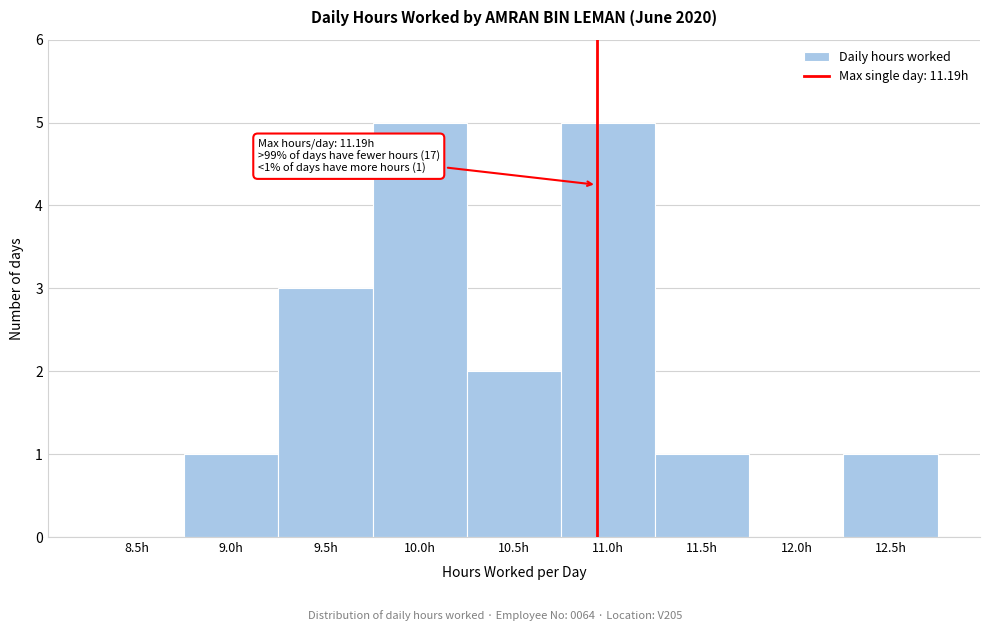

Reading left to right, transcribe all the data shown in this chart.

8.5h=0	9.0h=1	9.5h=3	10.0h=5	10.5h=2	11.0h=5	11.5h=1	12.0h=0	12.5h=1